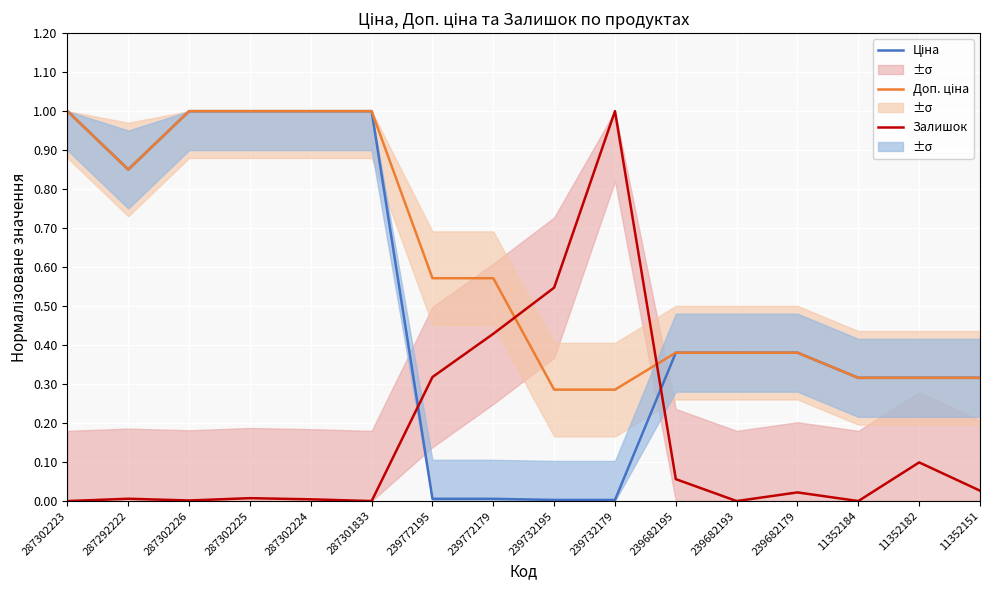

What is the difference between the maximum and minimum values in the Доп. ціна series?

0.7